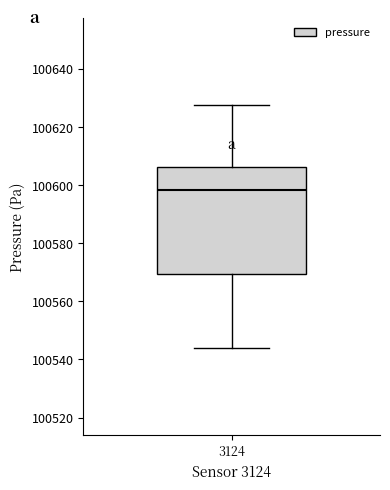

Transcribe this box plot: give where the median line is, the range the box spans, and where the two whiskers end, as read against the y-axis. The values are not printed on the chart, so give them approximately, as read against the axis.

median 100598, box 100570 to 100606, whiskers 100544 to 100628